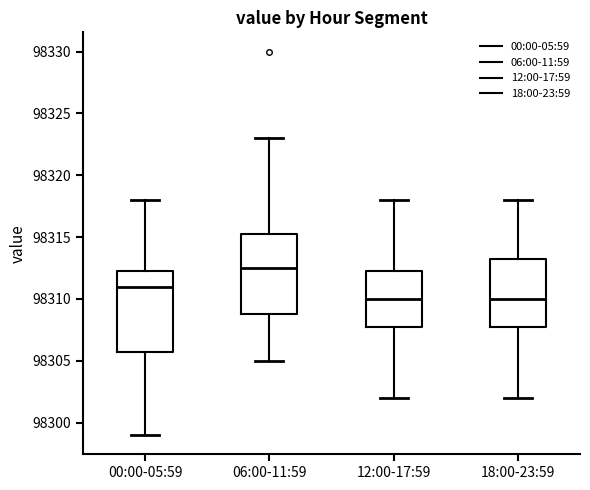

Reading left to right, read every box against the y-axis: the position of its median line, the range the box covers, and the ends of its whiskers. The values are not printed on the chart, so give them approximately, as read against the axis.

00:00-05:59: median 98311.0, box 98306.0 to 98312.5, whiskers 98299.0 to 98318.0
06:00-11:59: median 98312.5, box 98309.0 to 98315.5, whiskers 98305.0 to 98323.0
12:00-17:59: median 98310.0, box 98308.0 to 98312.5, whiskers 98302.0 to 98318.0
18:00-23:59: median 98310.0, box 98308.0 to 98313.5, whiskers 98302.0 to 98318.0